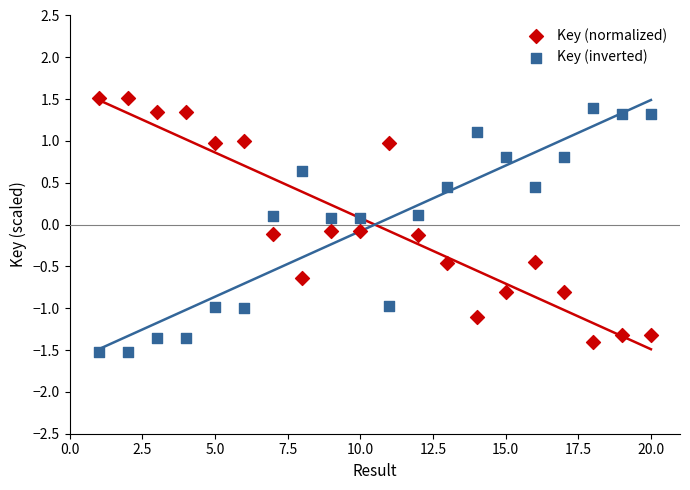

What is the X range (max minus min) for the scatter plot?

19.0